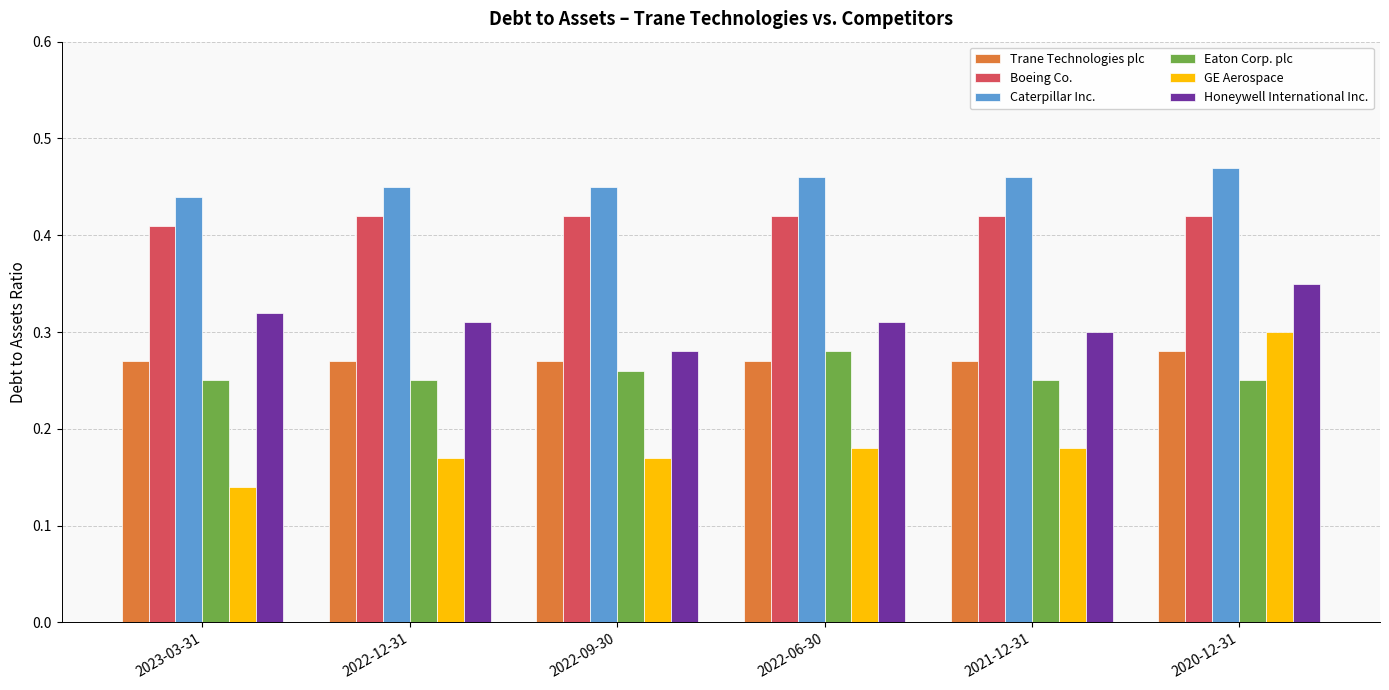

What is the sum of all Eaton Corp. plc values?

1.5